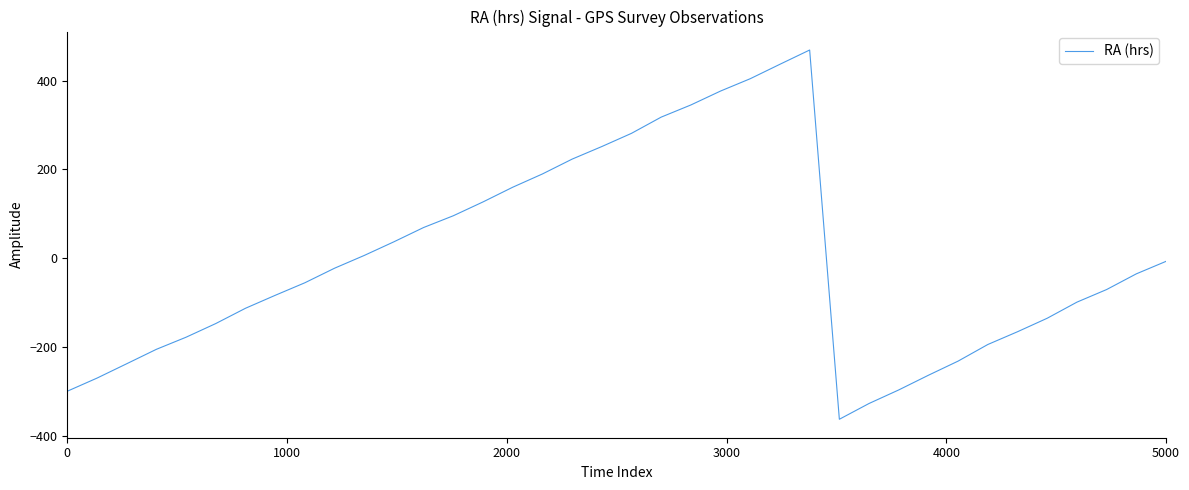

What is the difference between the maximum and minimum values?

831.6